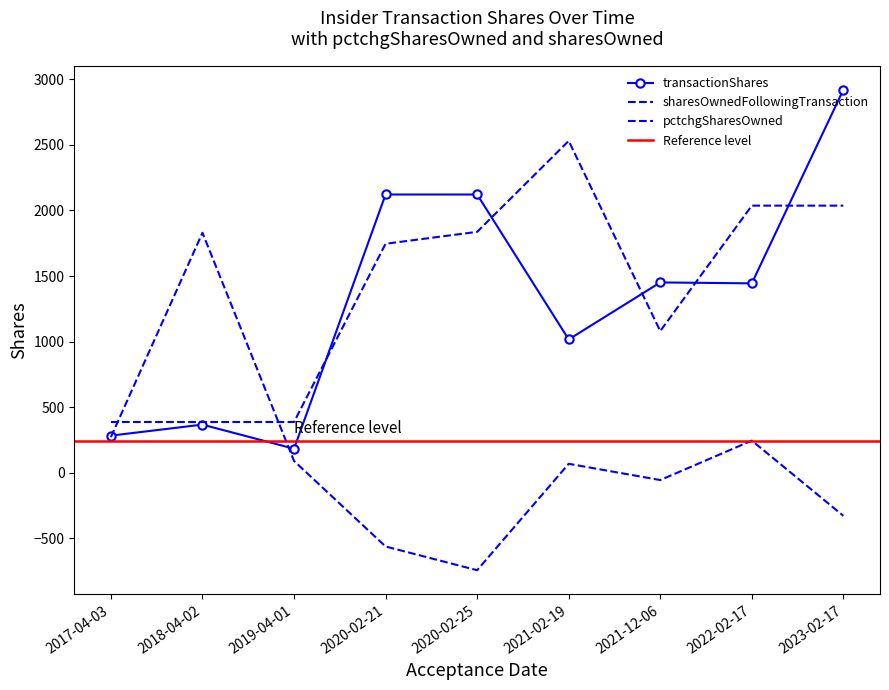

What is the total value across all series at 2023-02-17?

4629